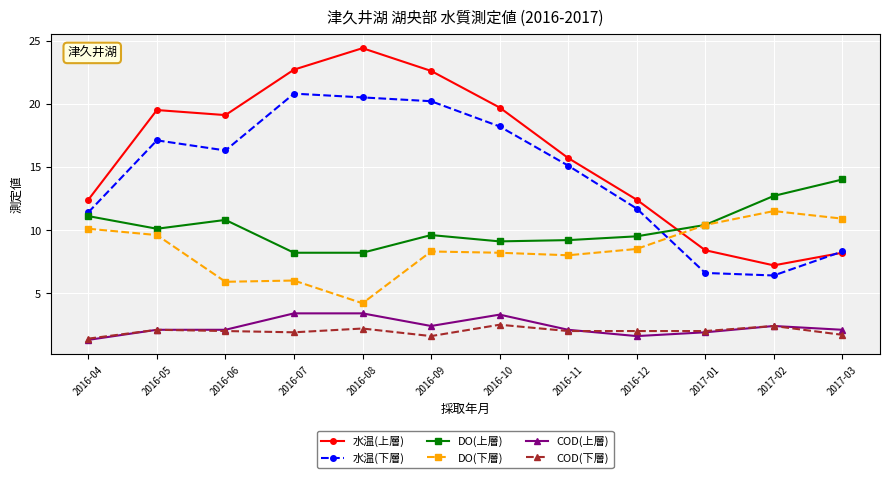

The COD(下層) series shows 2.0 at 2016-12. True or false?

True